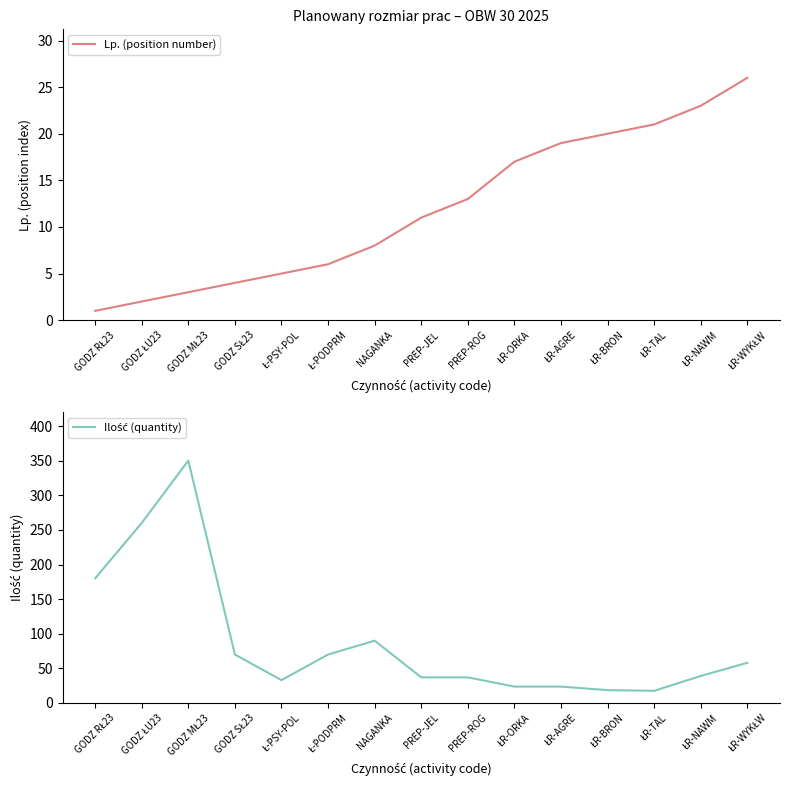

The Lp. (position number) series shows 19.0 at ŁR-AGRE. True or false?

True